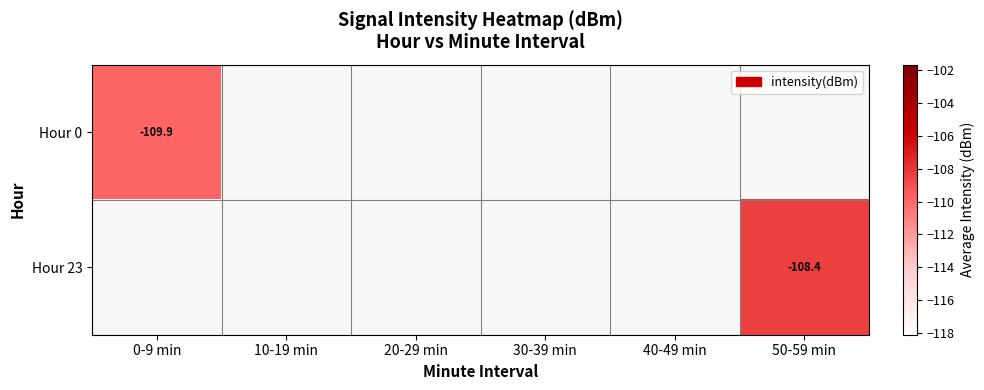

List the series in order of their overall mean, lowest first.

Hour 0, Hour 23